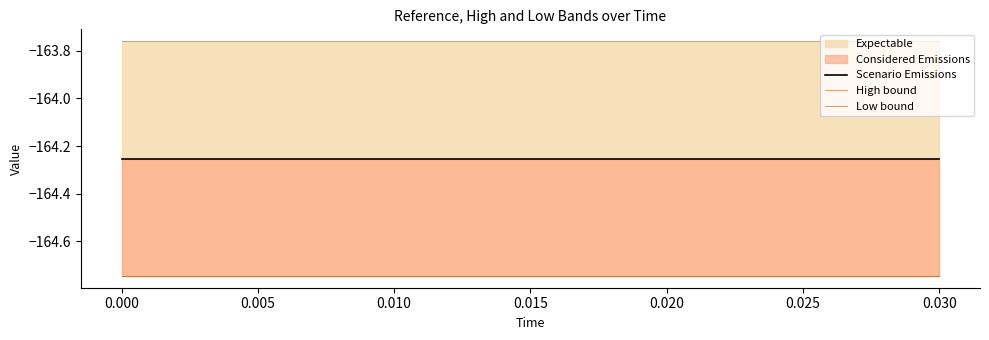

In Scenario Emissions, how many points are lower than both neighbors (excluding endpoints)?

5